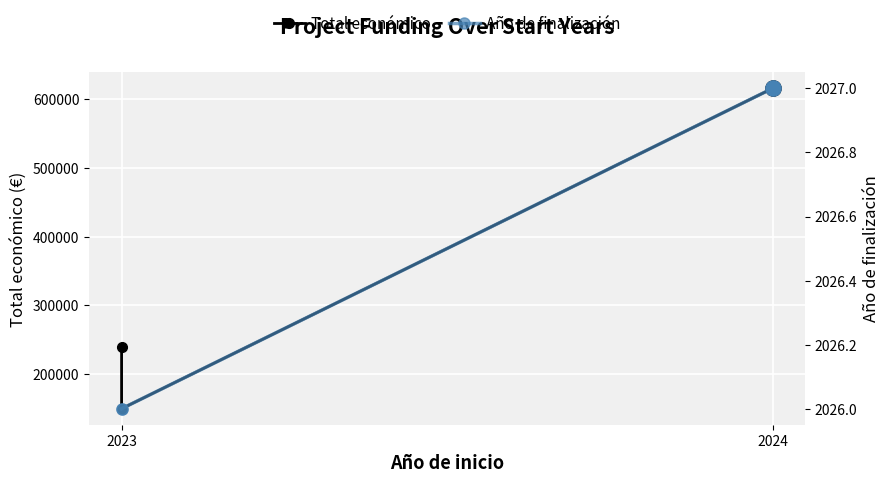

At which label does Año de finalización reach its minimum?

2023